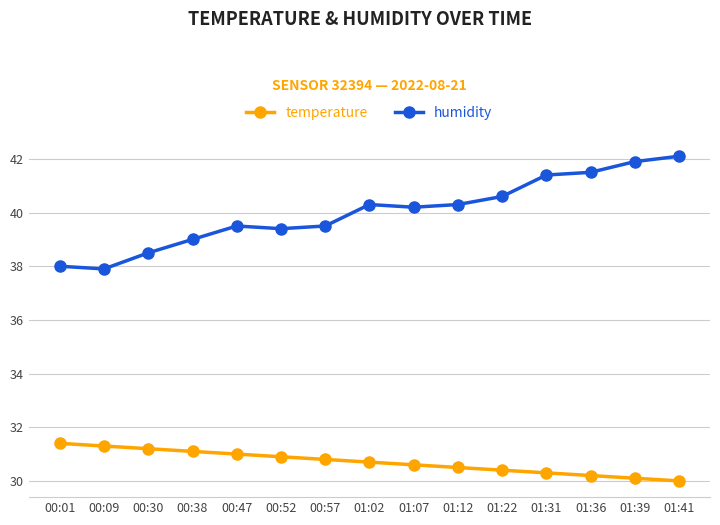

The value of temperature at 01:12 is 30.5. True or false?

True